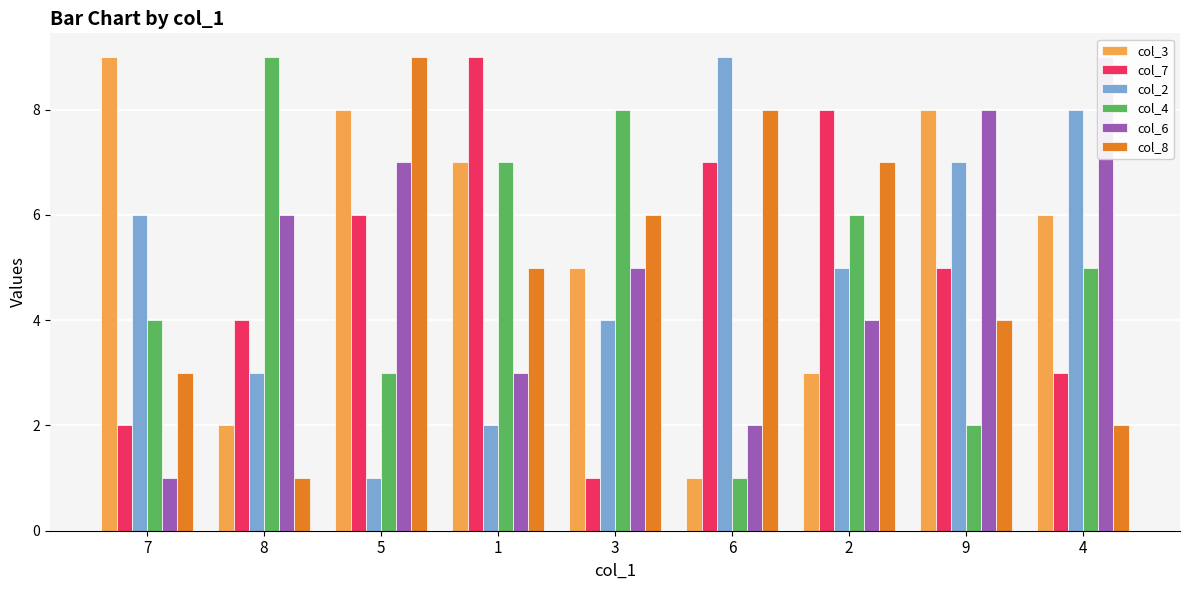

At how many categories does at least one series exceed 1?

9